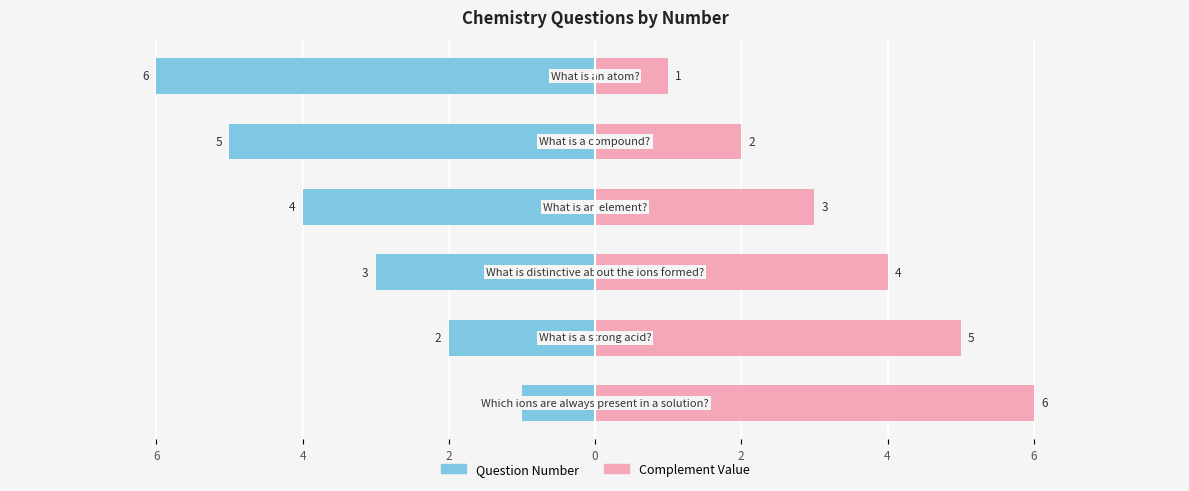

What are all the series names shown in the legend?

Question Number, Complement Value